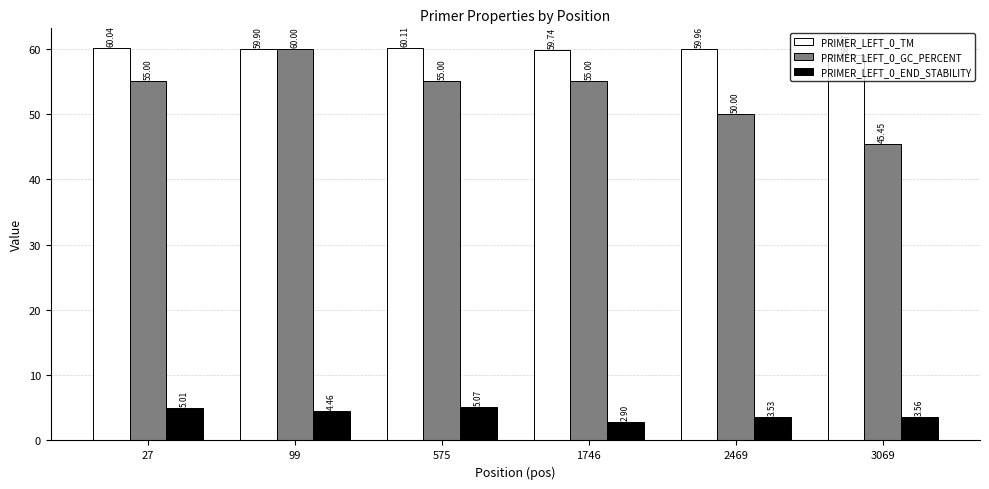

What is the average value of the PRIMER_LEFT_0_END_STABILITY series?

4.1